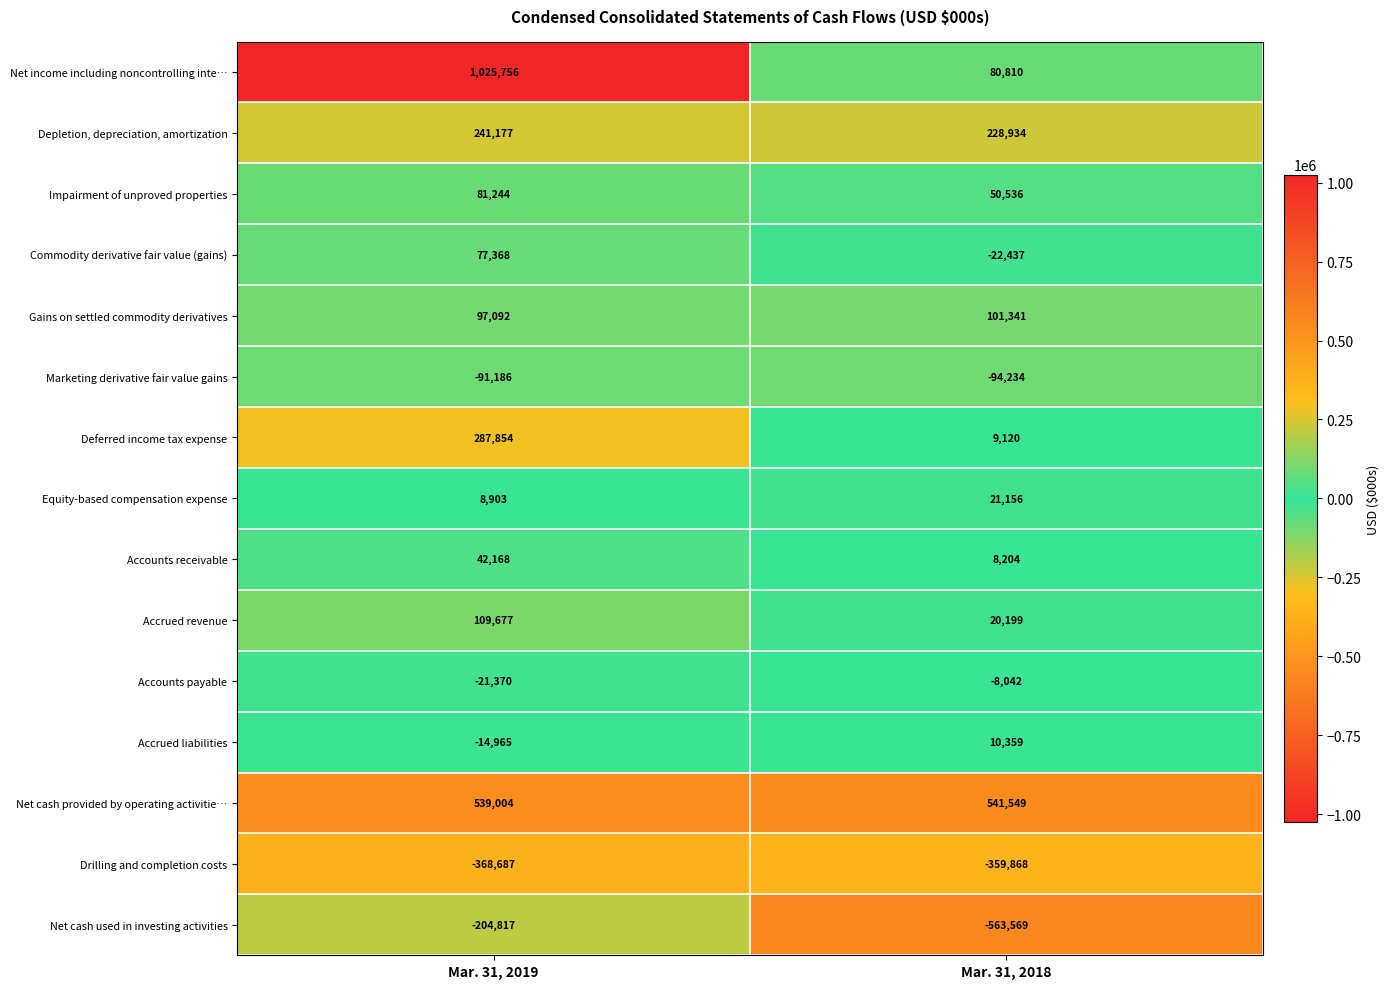

What is the sum of all Marketing derivative fair value gains values?

-185420